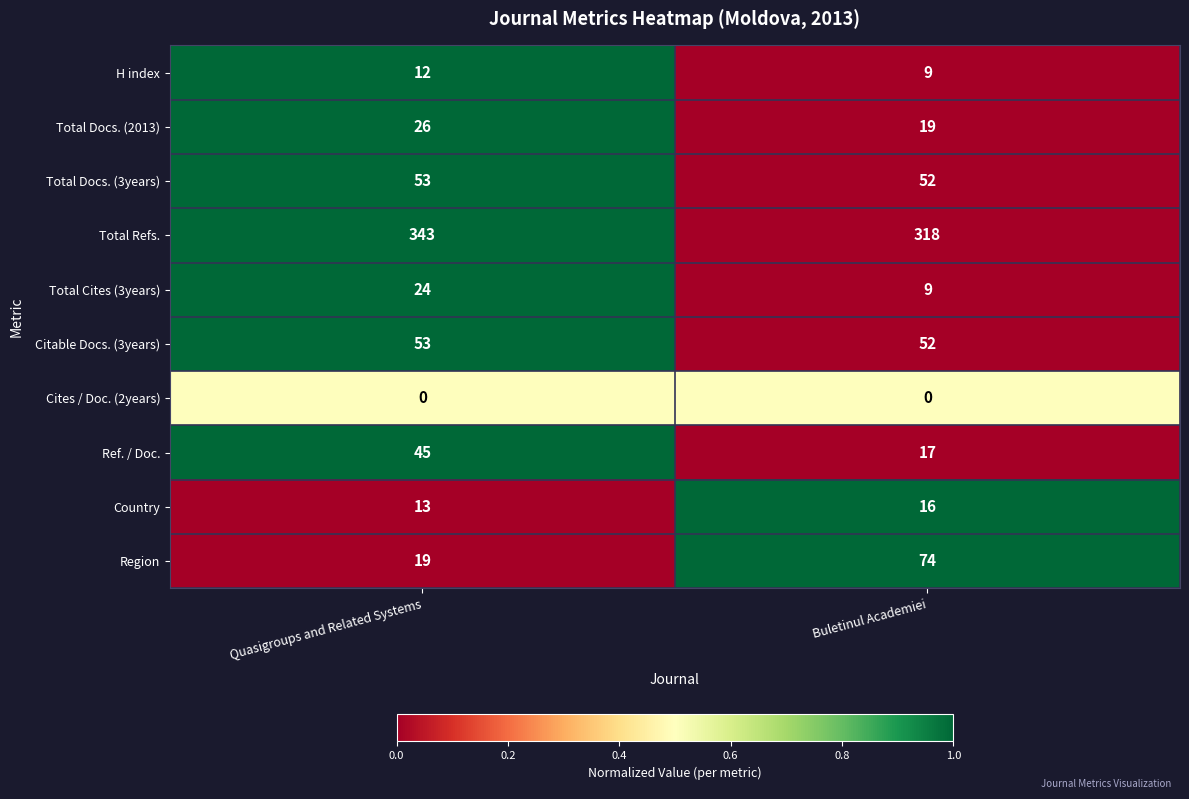

What value does the Ref. / Doc. series have at Quasigroups and Related Systems?

45